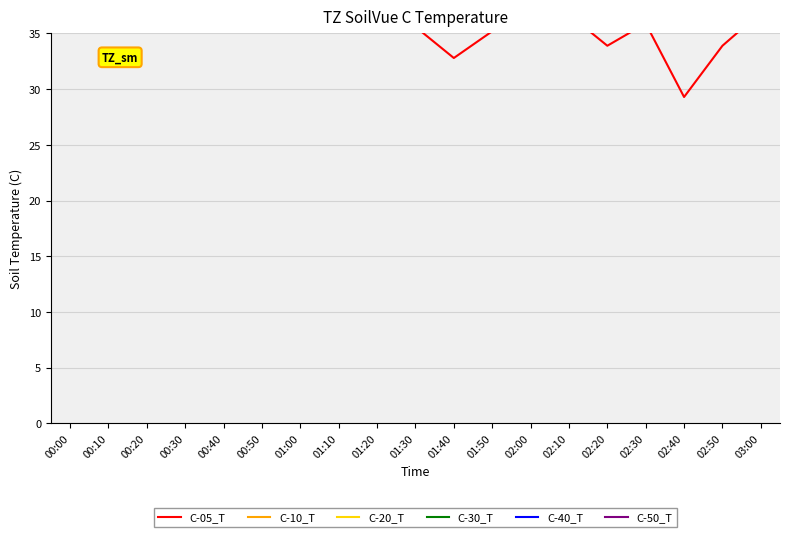

True or false: C-05_T has a value of 52.6 at 01:30.

False